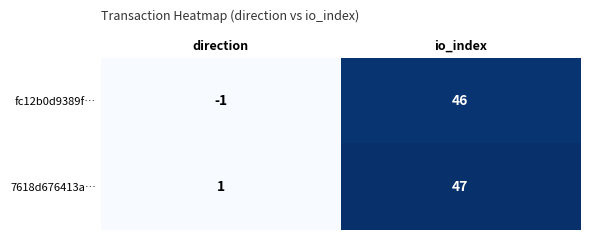

At io_index, list the series in order from smallest to largest.

fc12b0d9389f…, 7618d676413a…